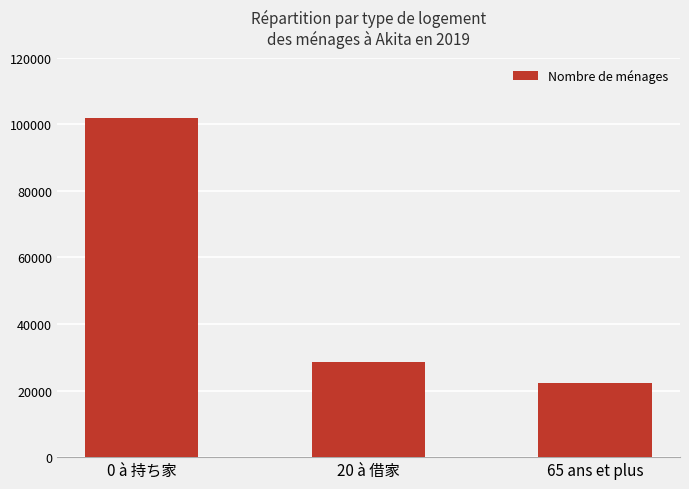

Read the value at 65 ans et plus.

22153